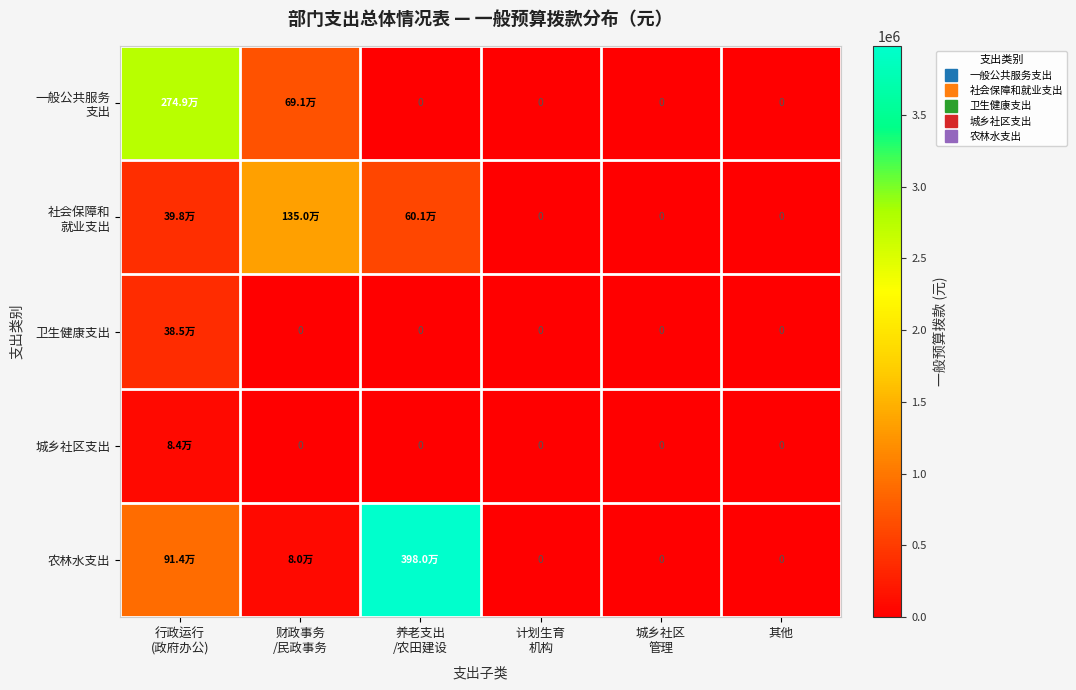

What is the maximum value for 社会保障和 就业支出?

1350000.0